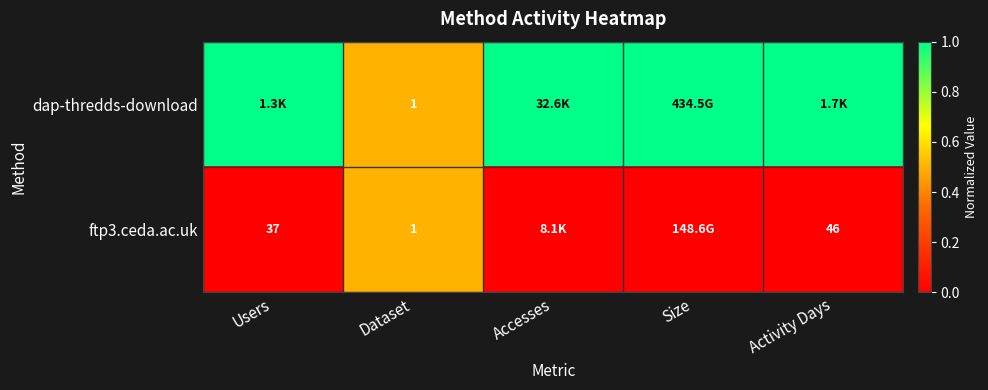

What is the difference between the ftp3.ceda.ac.uk values at Dataset and Activity Days?

45